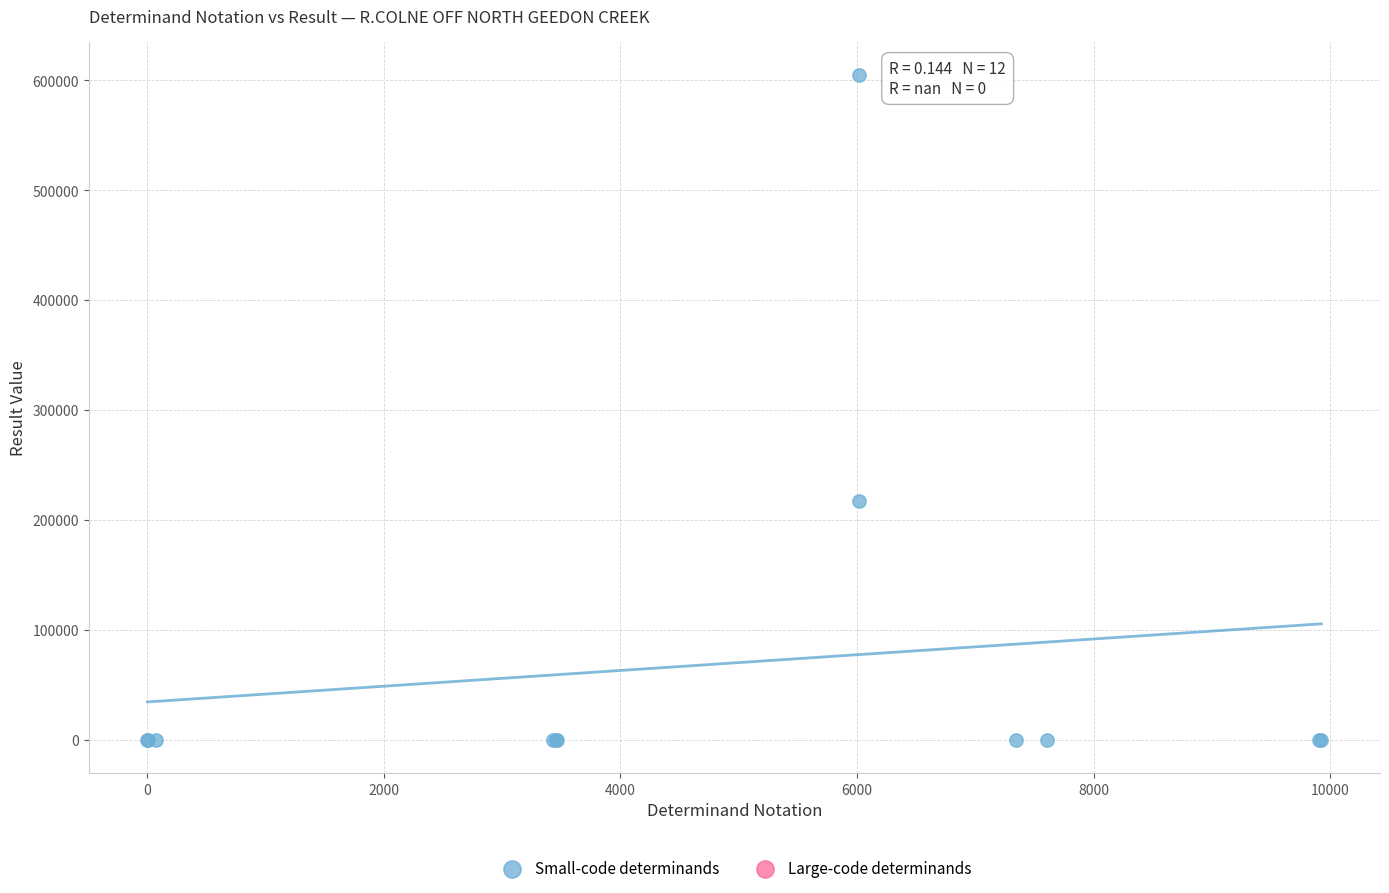

What Y value in the scatter plot is closest to 302476?

217314.0